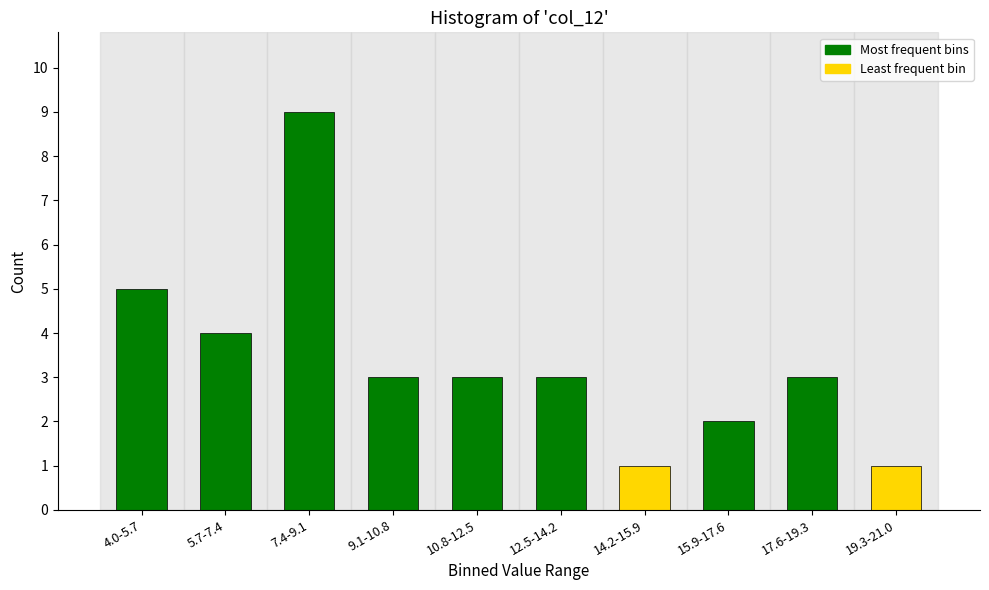

Reading left to right, list all the values displayed in this chart.

5	4	9	3	3	3	1	2	3	1